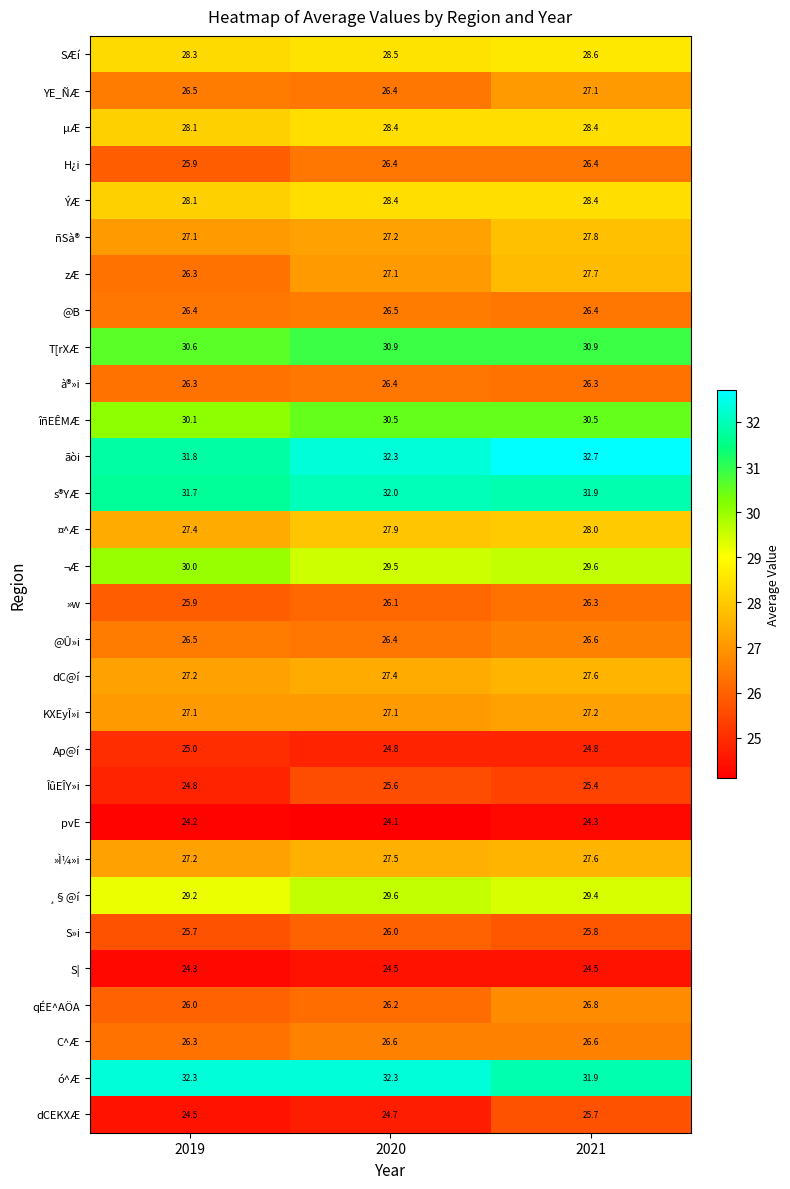

Which series has the largest total across all categories?

ãòi